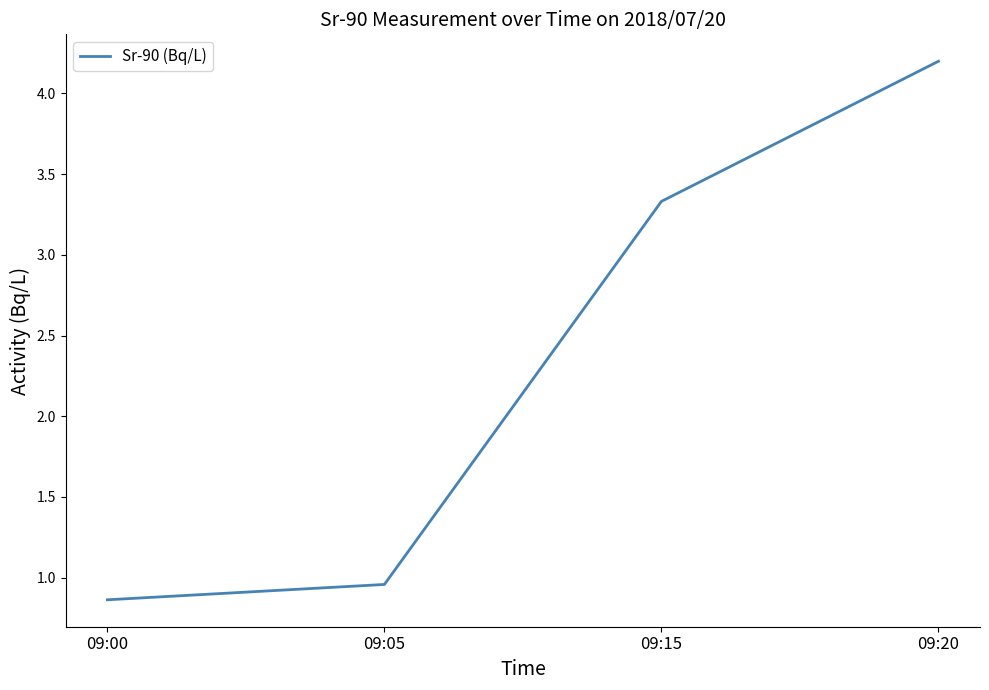

Approximately how many times larger is the value at 09:15 compared to 09:20?

0.8